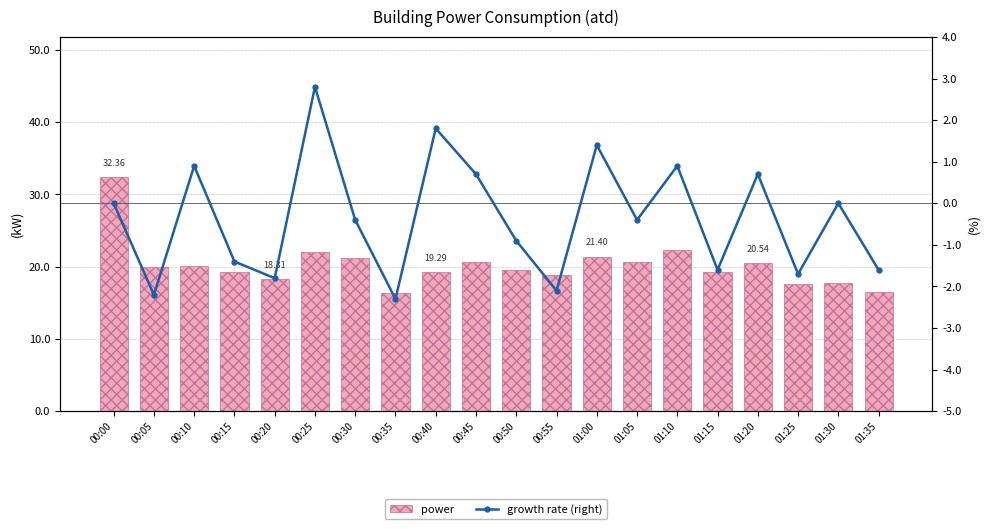

Which series has the widest spread of values?

power